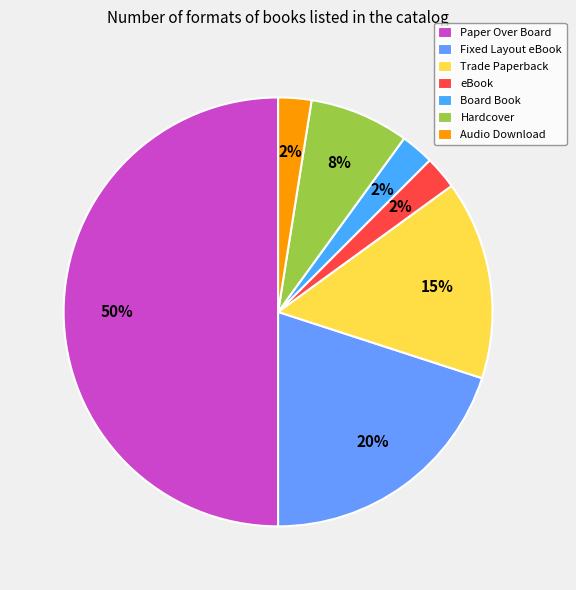

Which slice is the largest?

Paper Over Board